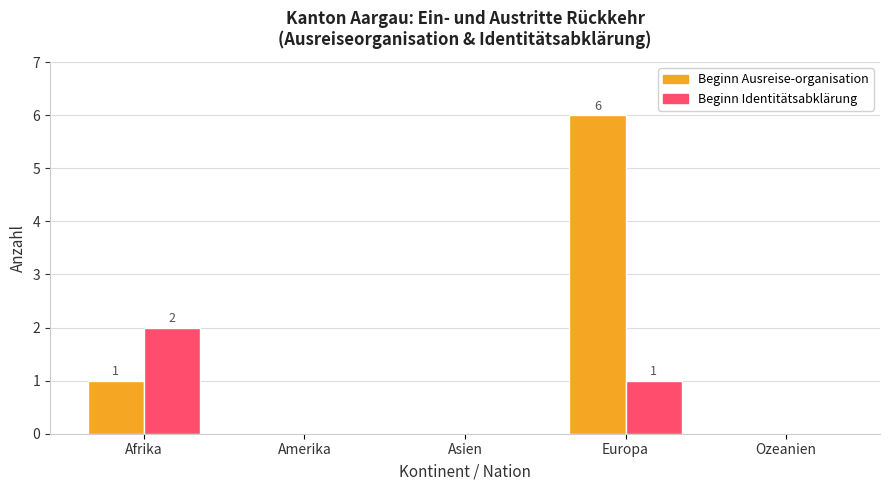

Is it true that Beginn Ausreise-organisation equals -2 at Amerika?

False